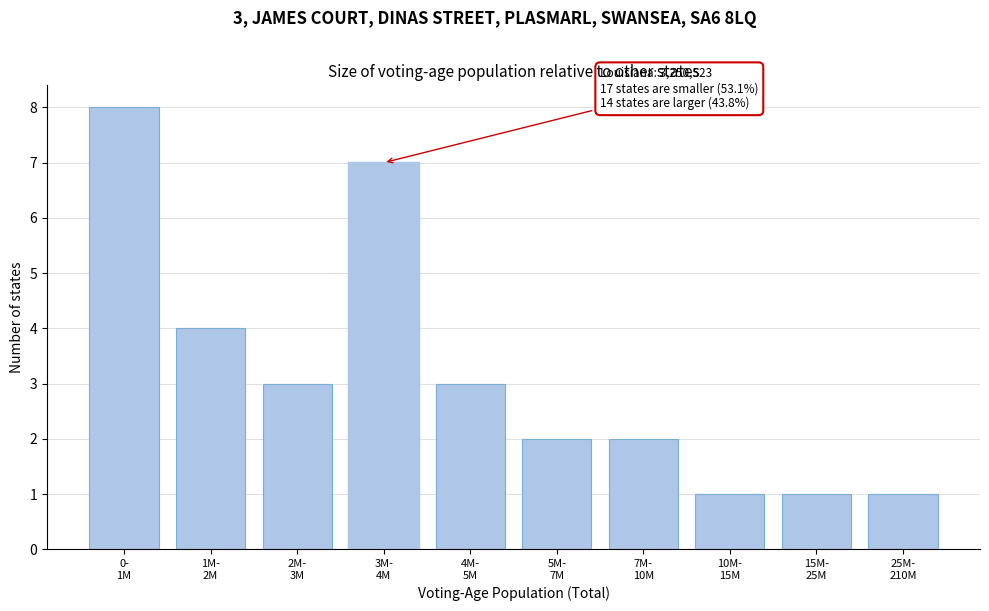

Reading left to right, extract all data points from this chart.

8	4	3	7	3	2	2	1	1	1